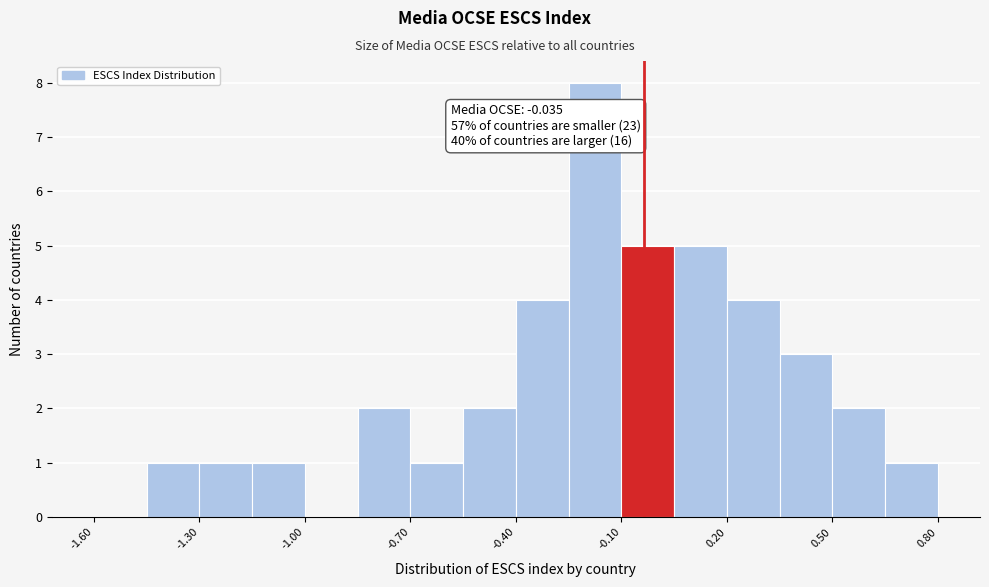

Read against the x-axis, roughly where is the centre of the tallest bar?

-0.15